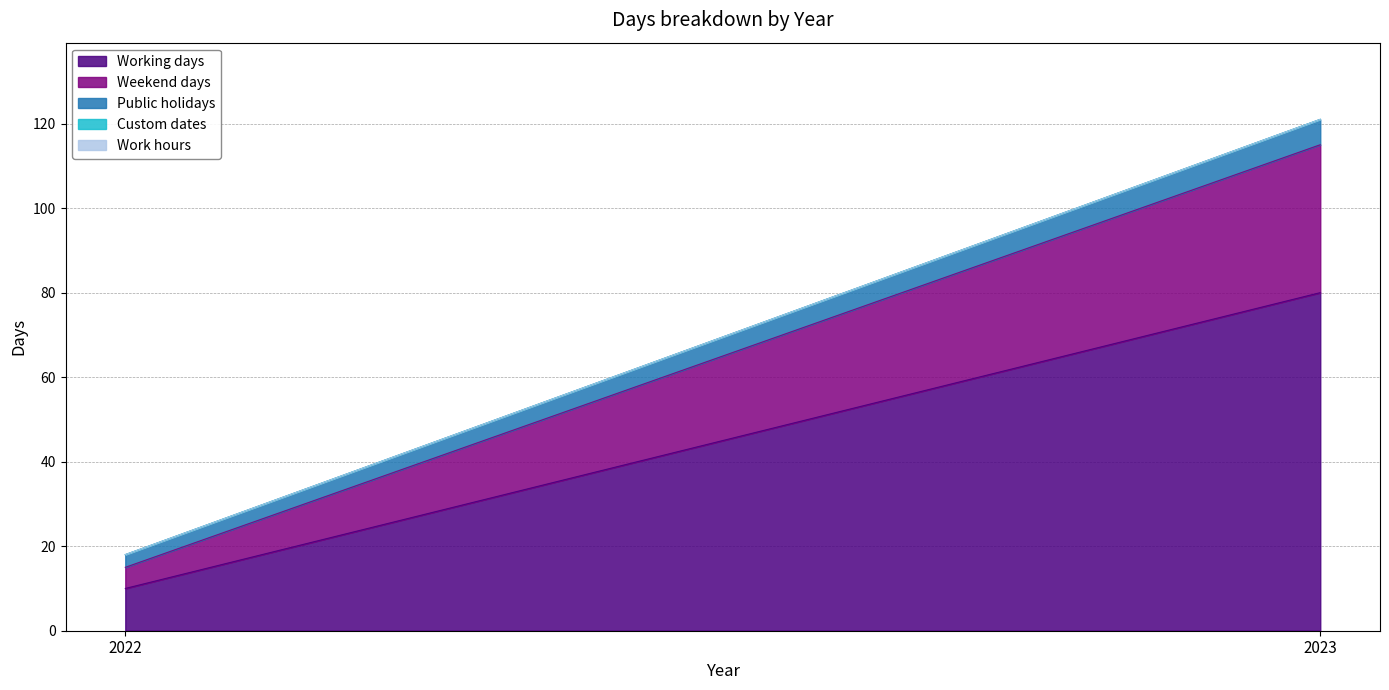

Is it true that Work hours equals 0 at 2022?

True